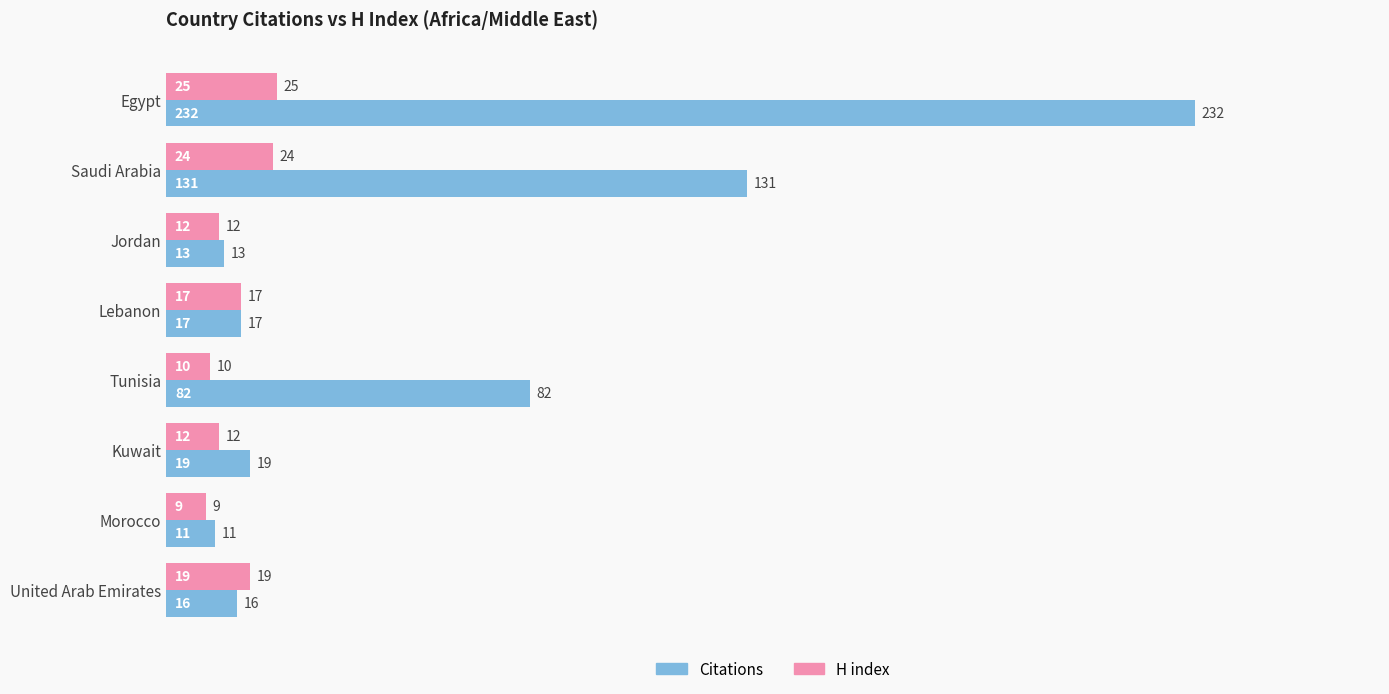

What is the highest value of the H index series?

25